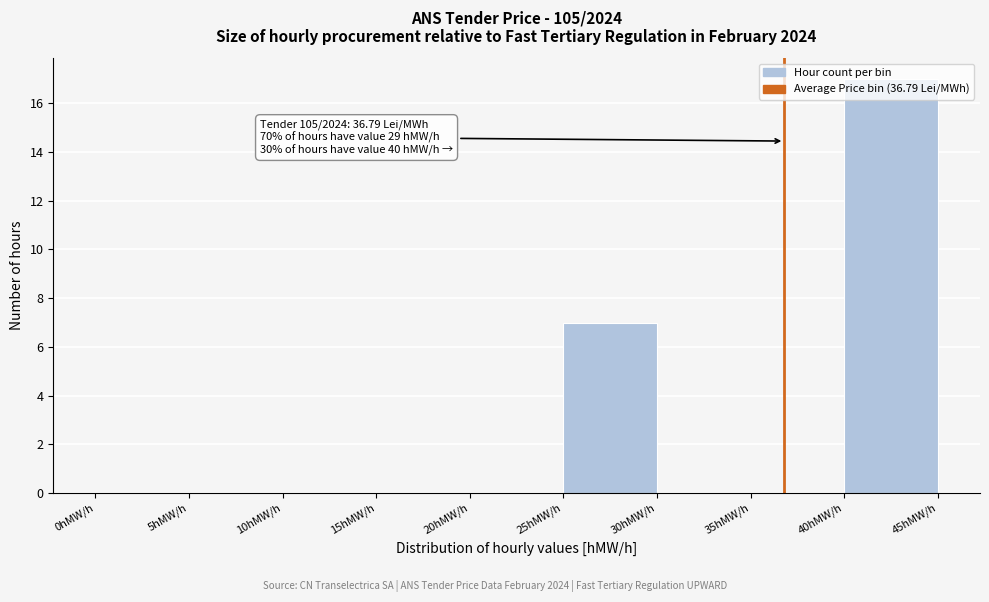

Which range on the x-axis has the tallest bar?

40 to 45